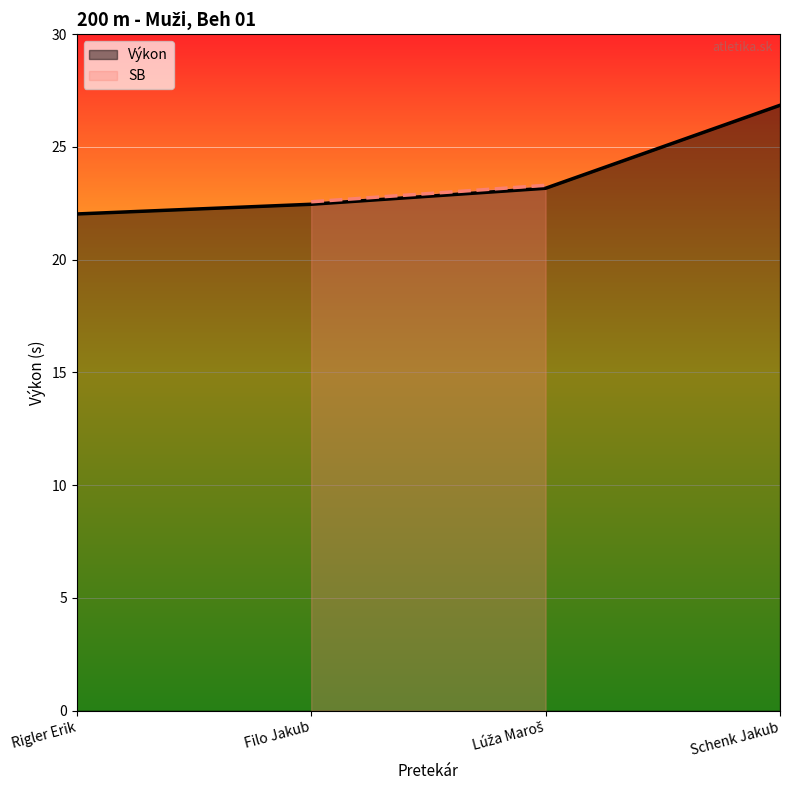

The chart shows a value of 28.8 at Rigler Erik. True or false?

False